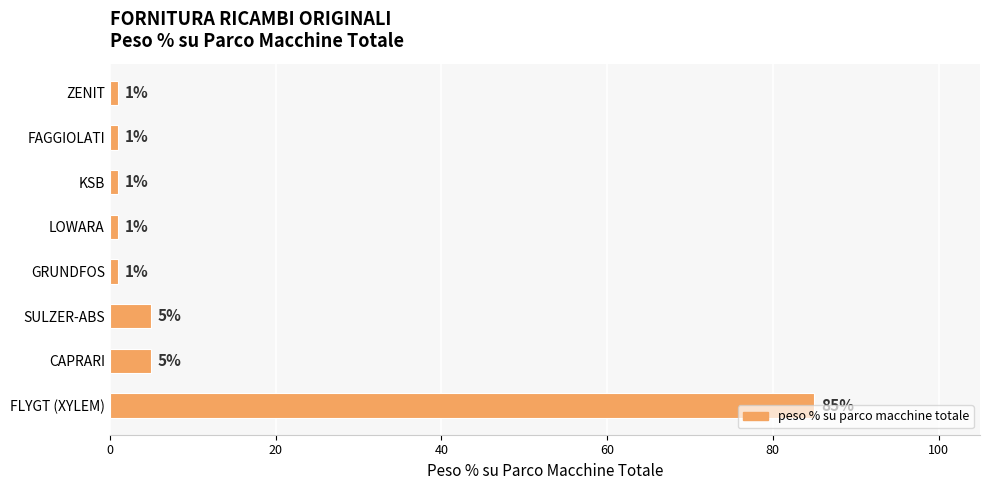

True or false: the data shows 5 at CAPRARI.

True